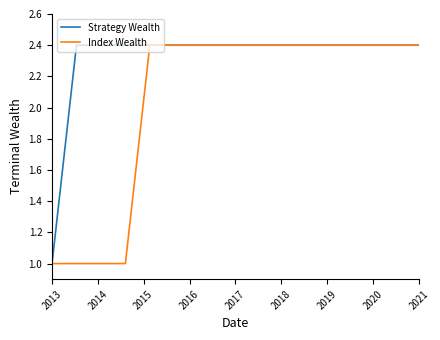

What is the minimum value for Index Wealth?

1.0